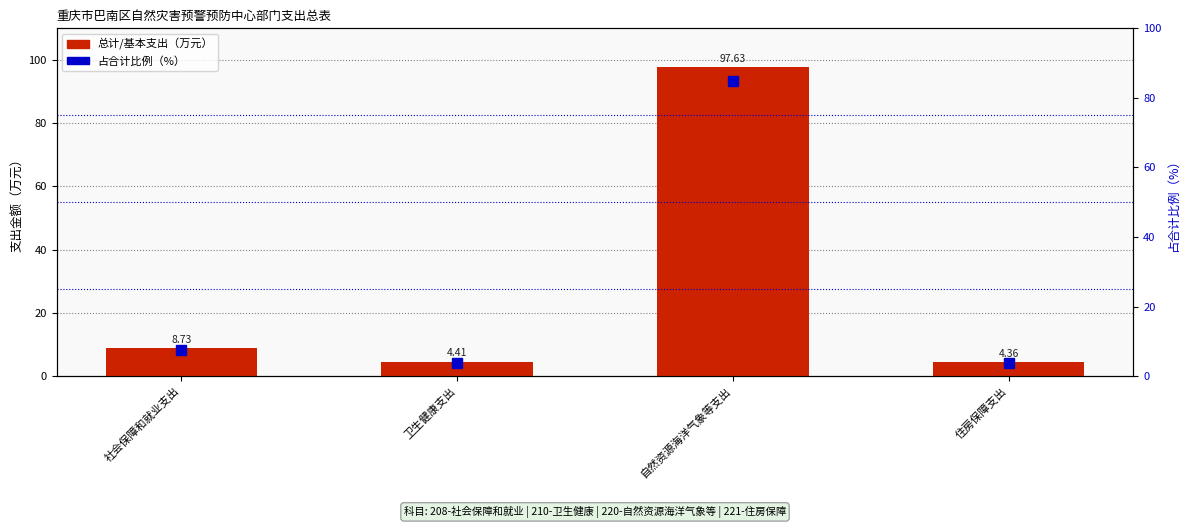

The value of 总计/基本支出 at 住房保障支出 is 4.4. True or false?

True